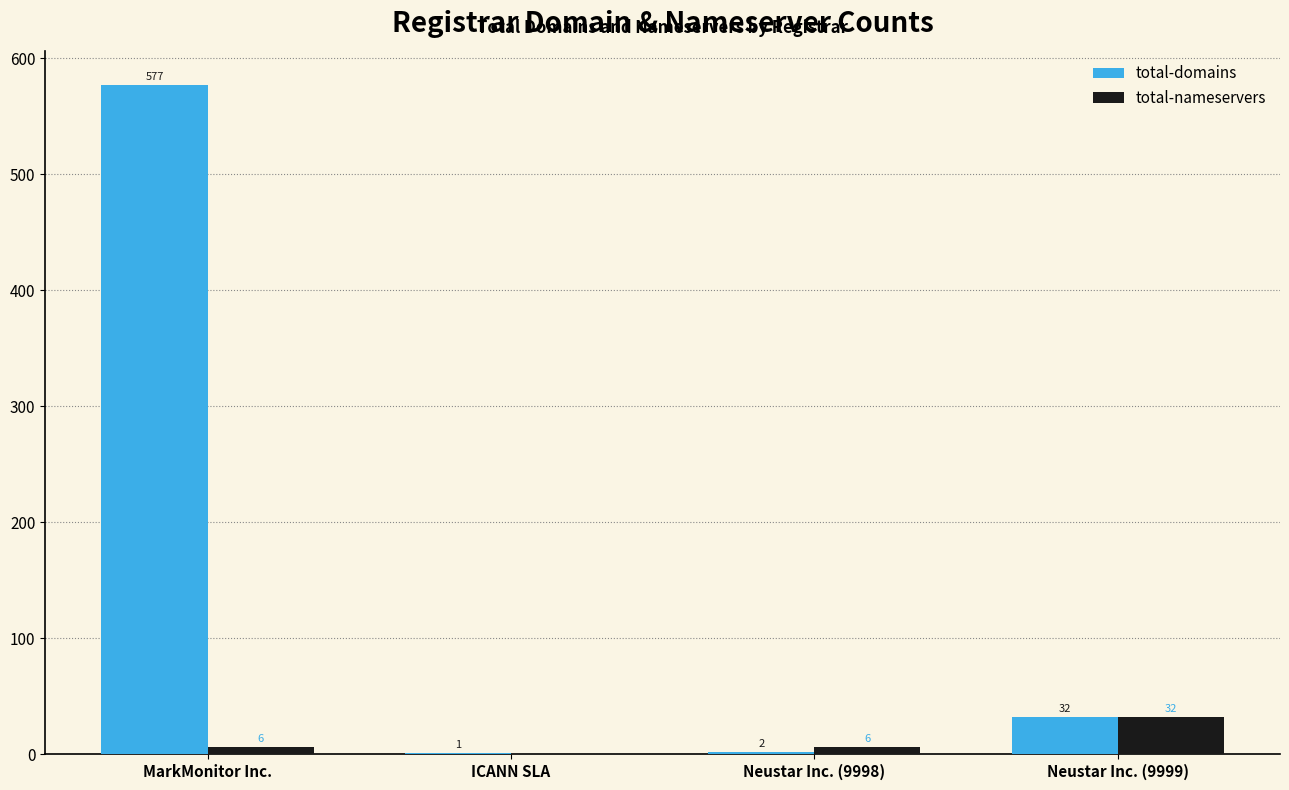

Where is total-domains nearest to the value 289?

Neustar Inc. (9999)